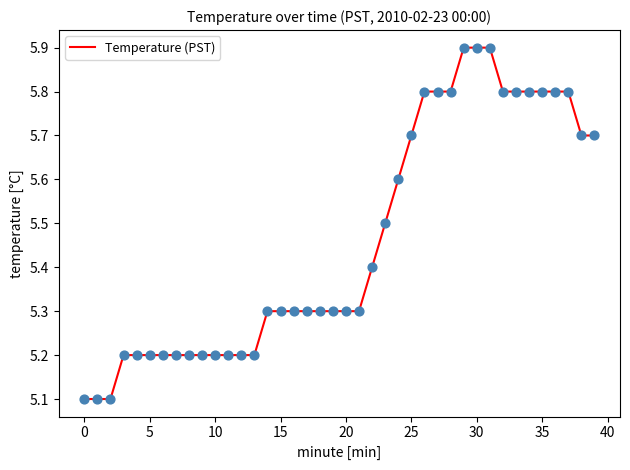

What is the greatest value displayed?

5.9